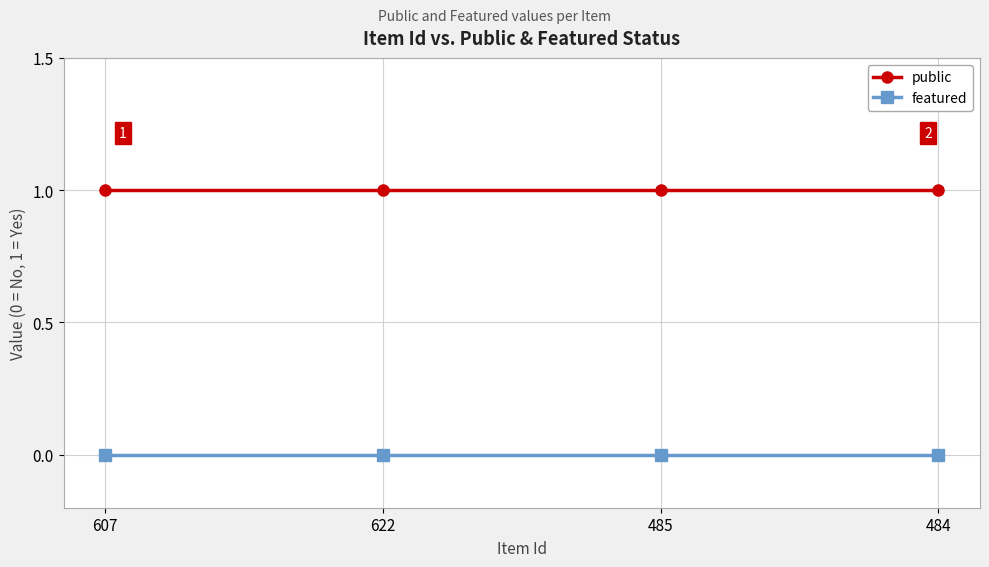

What is the label of the 3rd point from the right?

622